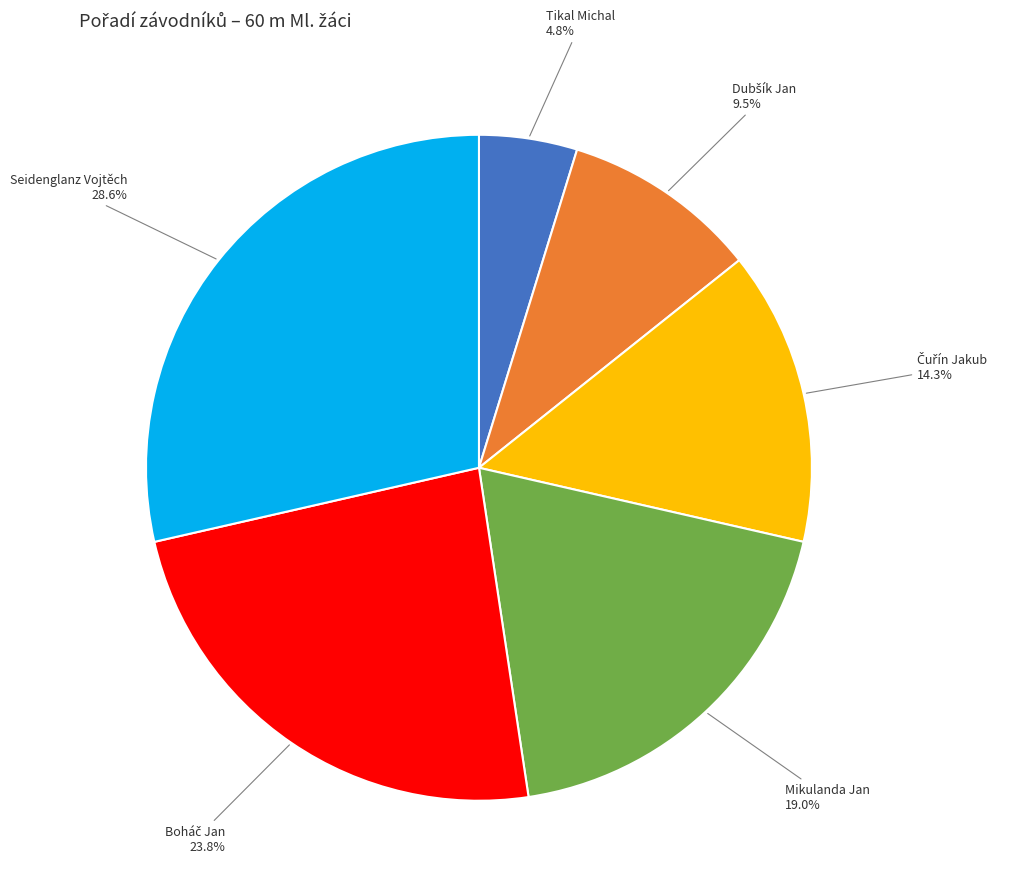

Is there a majority slice in this chart?

No